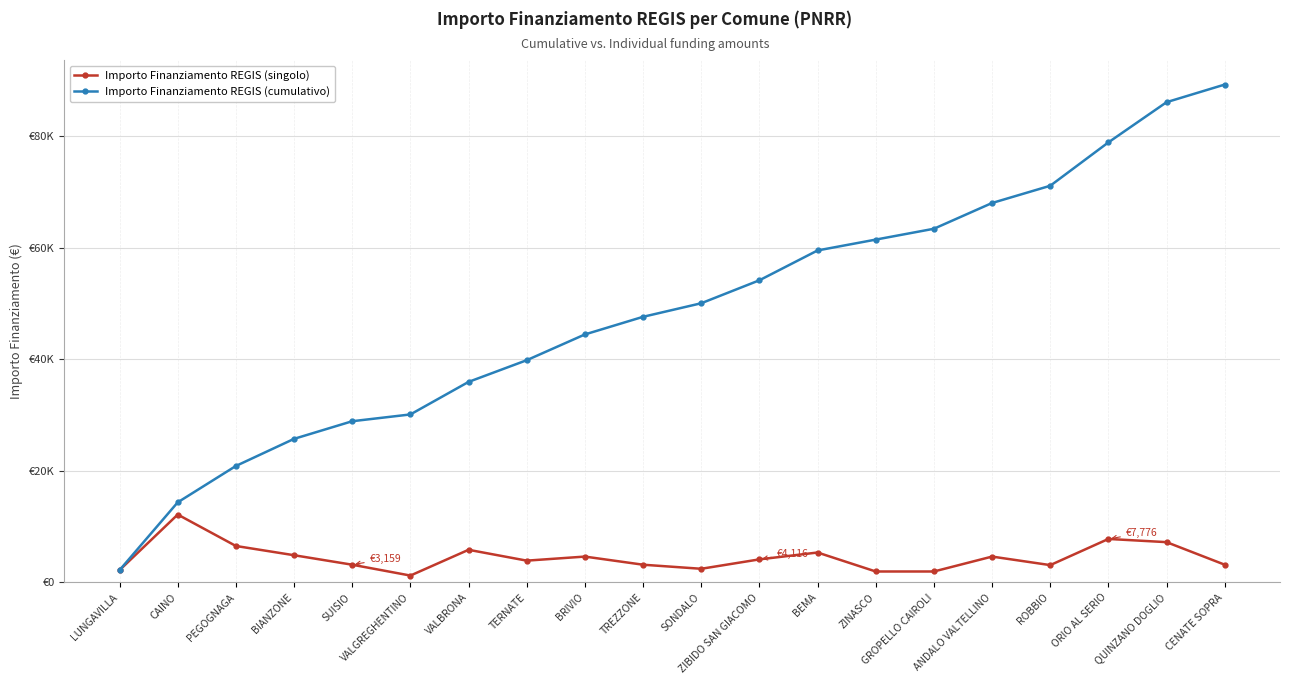

At which label is Importo Finanziamento REGIS (cumulativo) closest to 45696?

BRIVIO